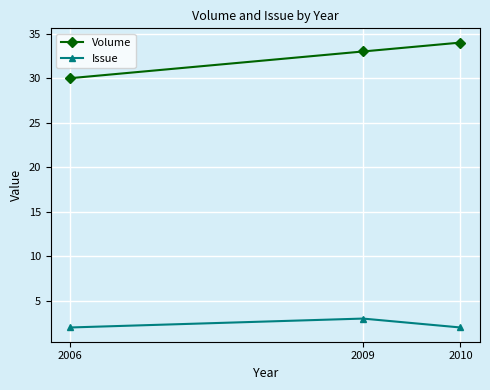

Which category has the highest value across all series?

2010